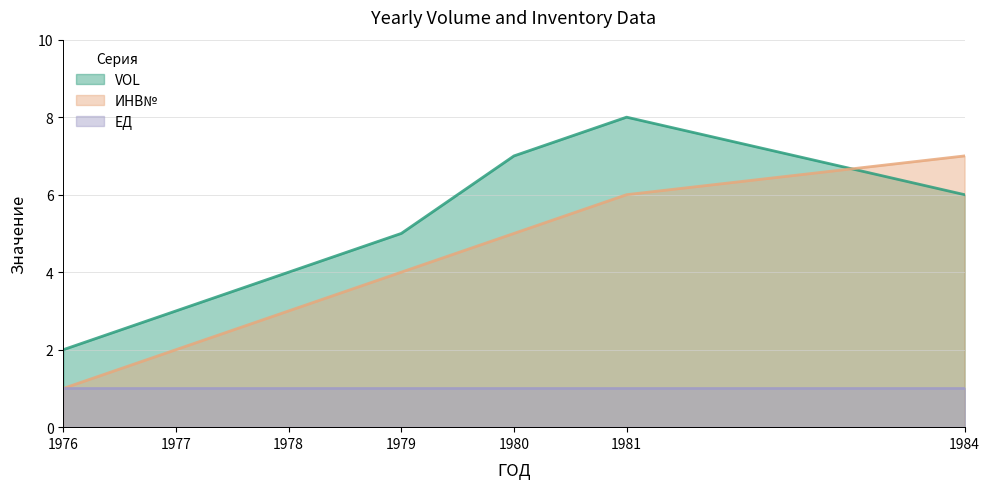

What is the difference between the maximum and minimum values in the VOL series?

6